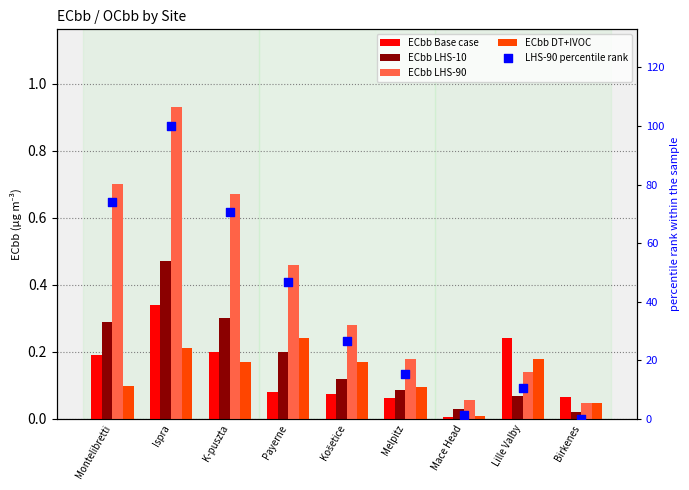

At how many categories does at least one series exceed 90?

1